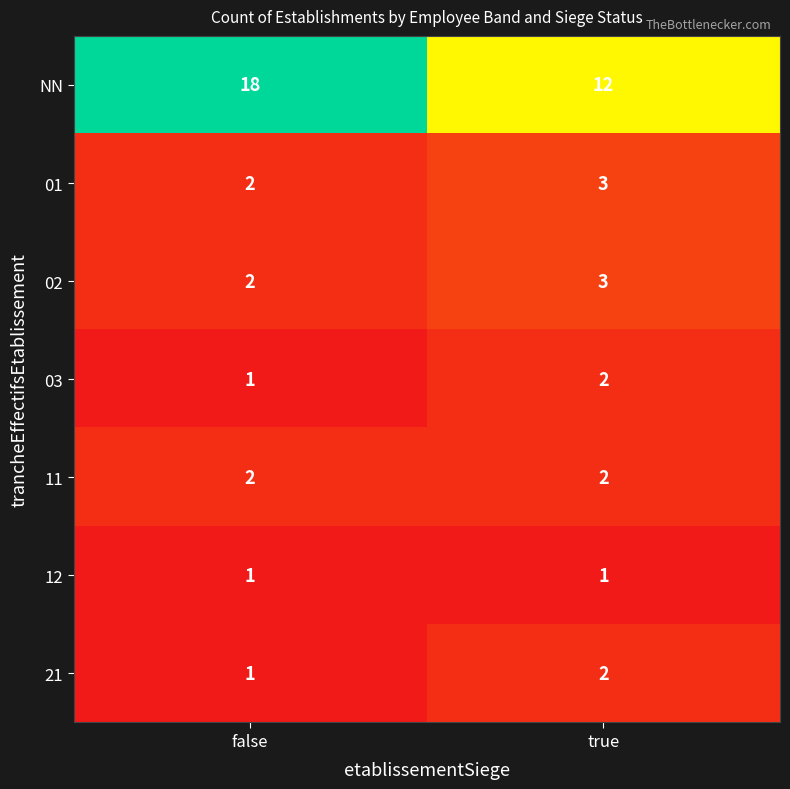

What is the approximate value of 02 at true?

3